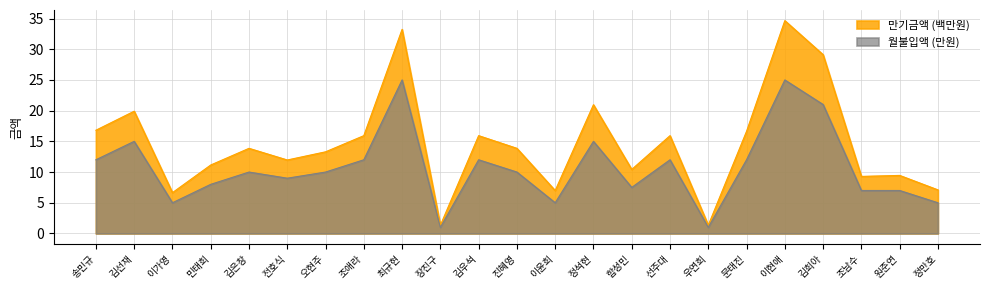

Reading left to right, extract all data points from this chart.

만기금액: 16.8	19.9	6.6	11.1	13.9	12.0	13.3	15.9	33.2	1.3	15.9	13.9	7.0	21.0	10.4	15.9	1.3	16.6	34.7	29.1	9.3	9.5	7.1
월불입액: 12.0	15.0	5.0	8.0	10.0	9.0	10.0	12.0	25.0	1.0	12.0	10.0	5.0	15.0	7.5	12.0	1.0	12.0	25.0	21.0	7.0	7.0	5.0